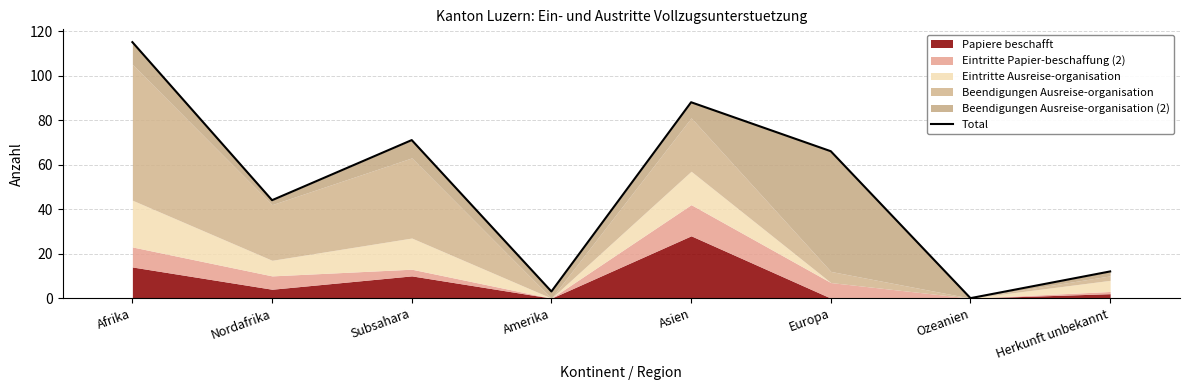

What is the difference between the second highest and minimum values?

88